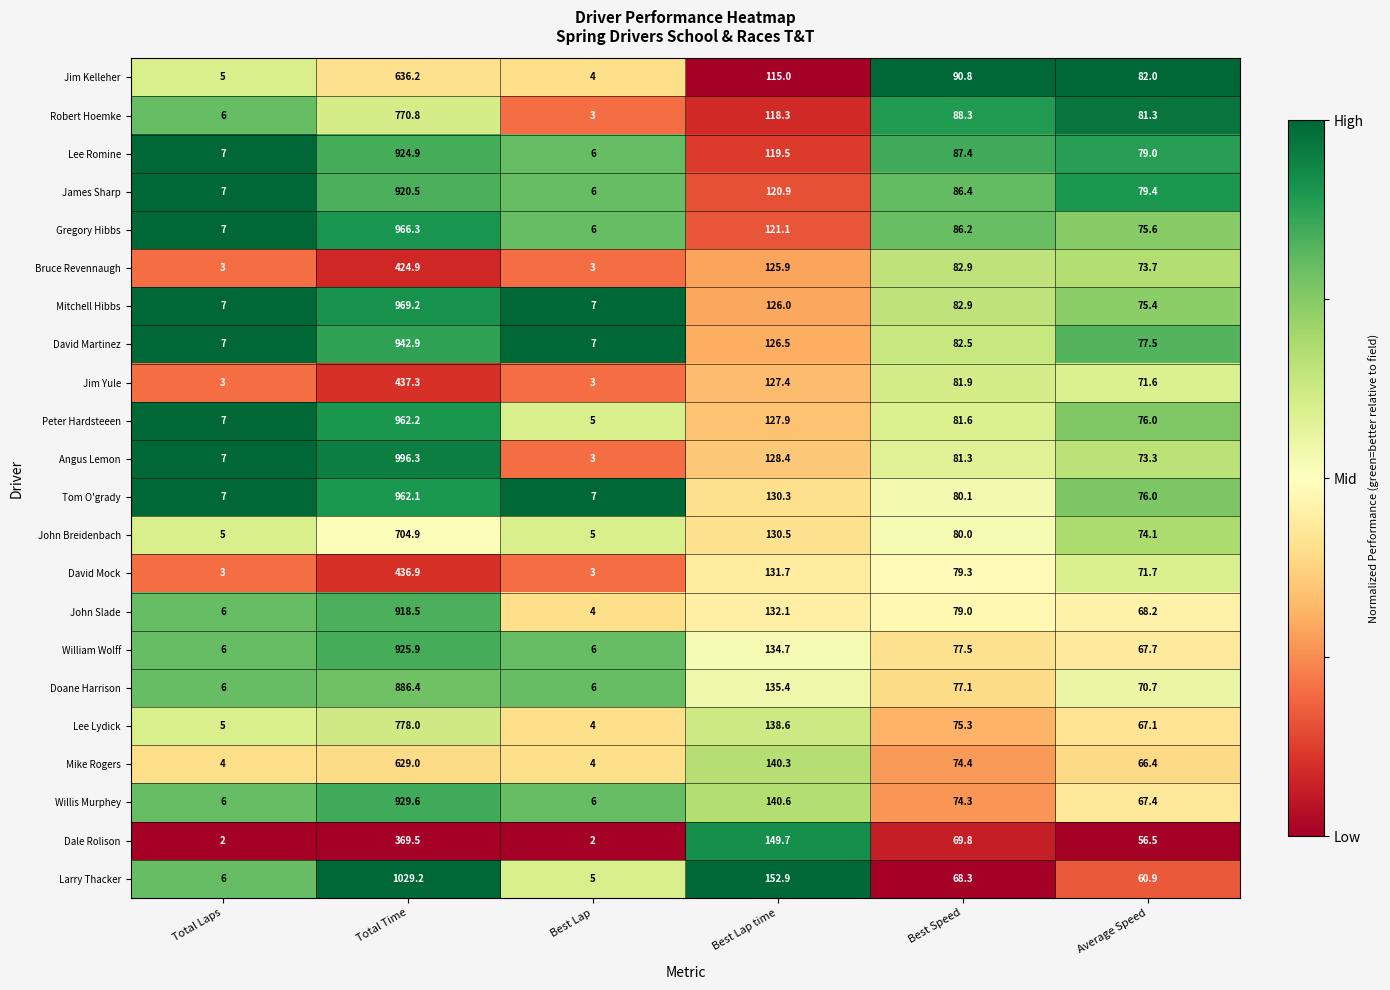

Is it true that Willis Murphey equals 67.4 at Average Speed?

True